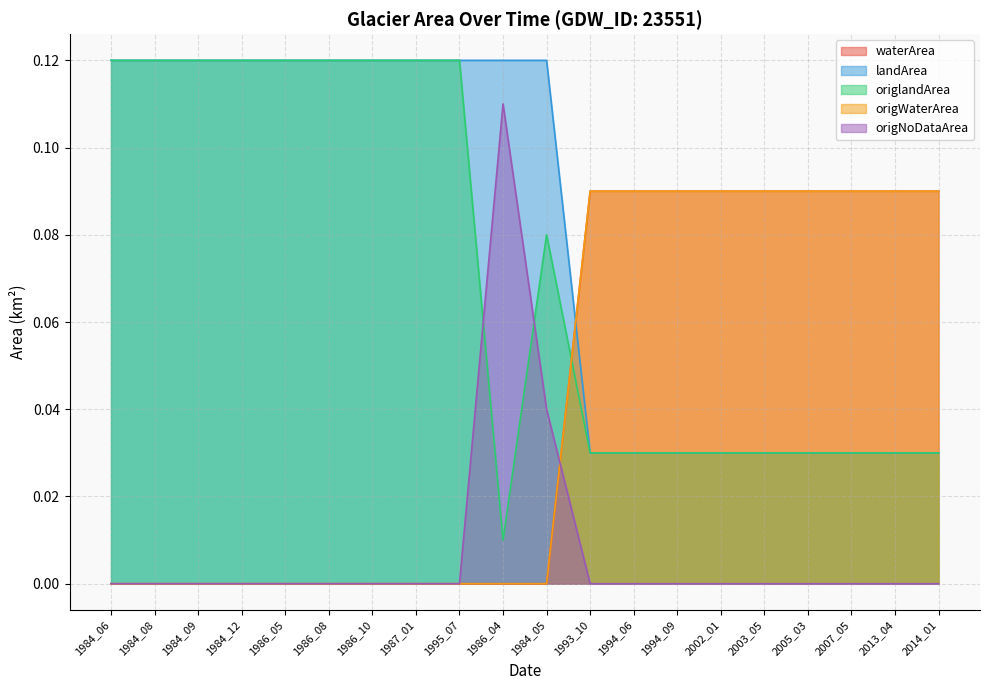

True or false: origNoDataArea and landArea intersect in this chart.

False